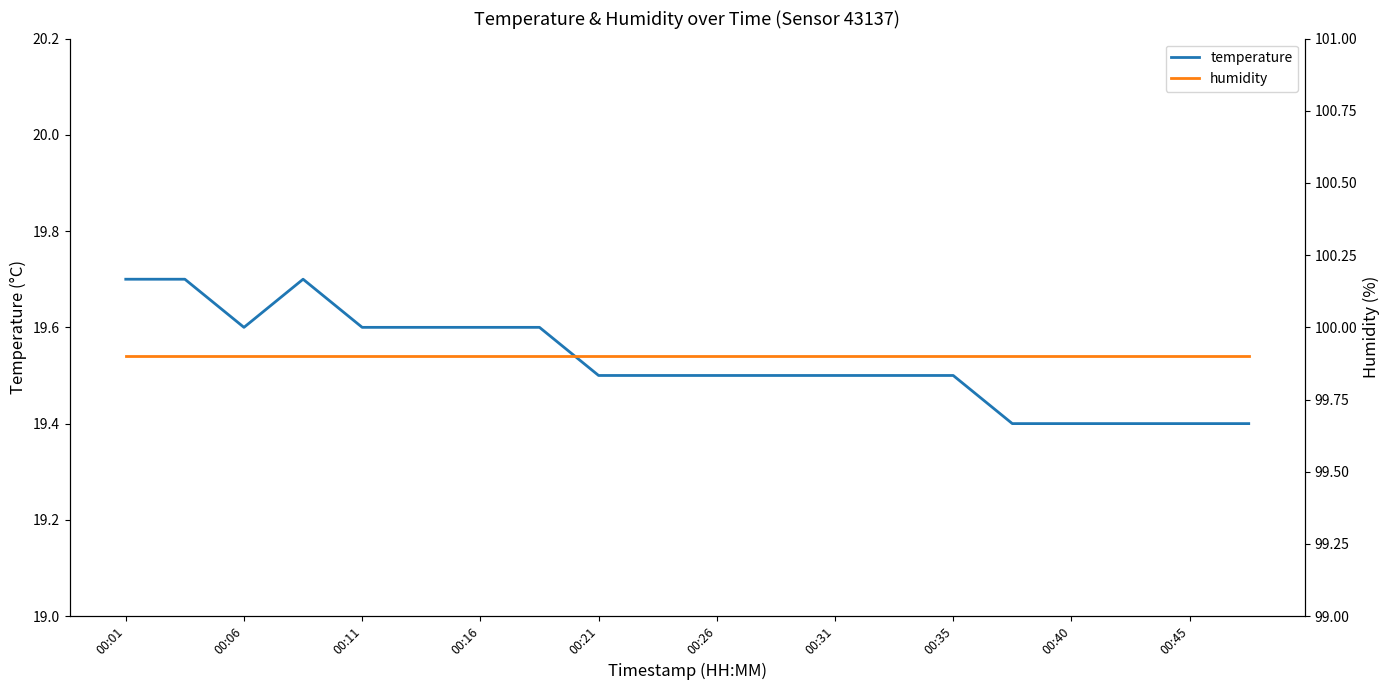

Rank the series by their maximum value, from lowest to highest.

temperature, humidity